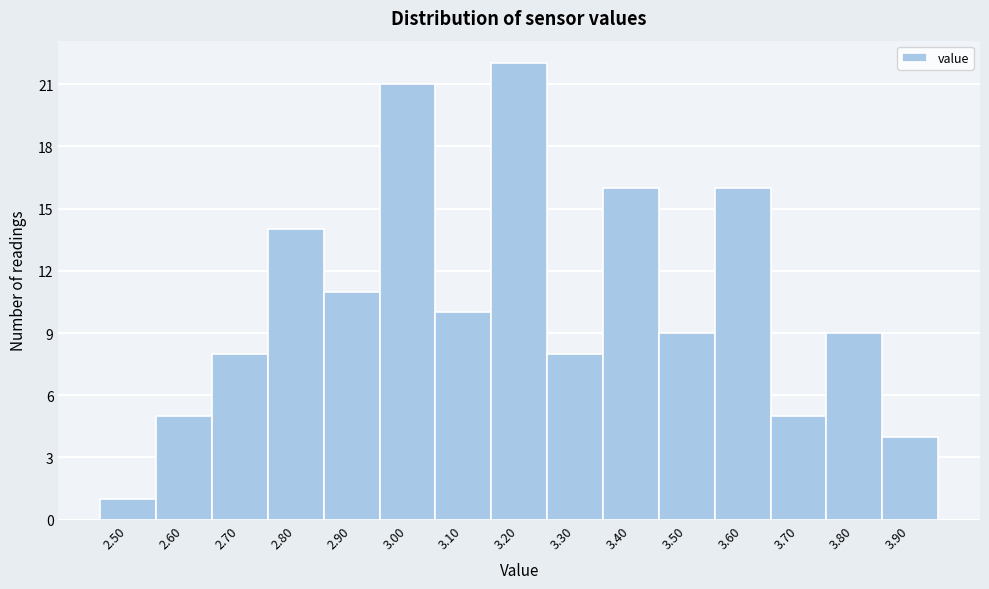

Reading left to right, list all the values displayed in this chart.

1	5	8	14	11	21	10	22	8	16	9	16	5	9	4